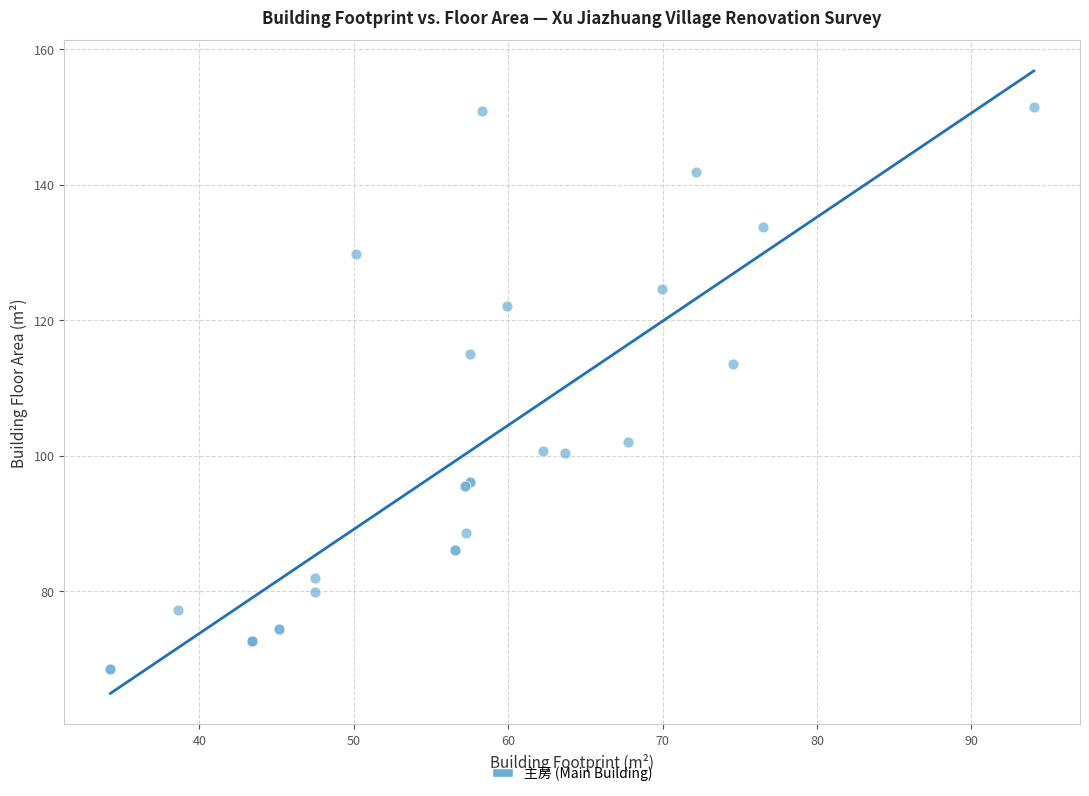

What Y value in the scatter plot is closest to 109?

113.6